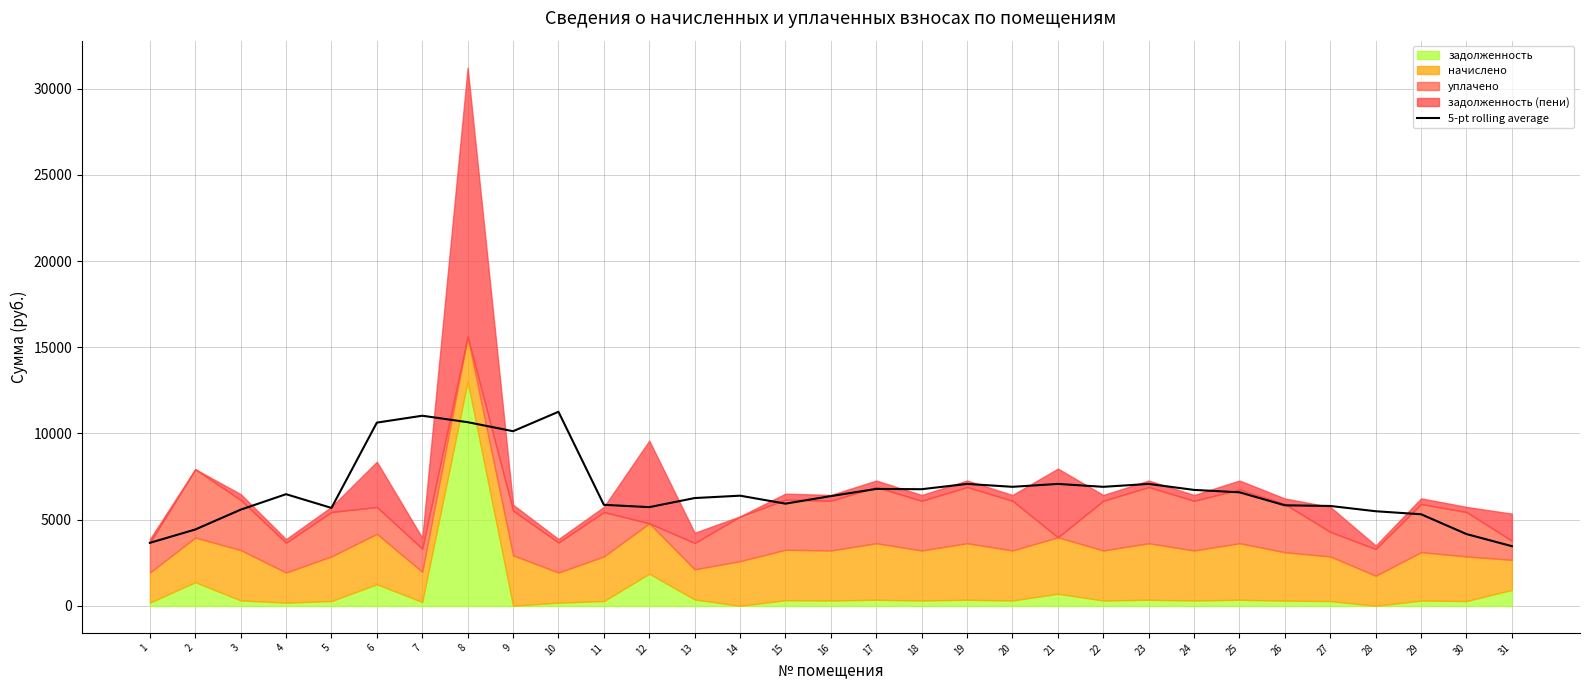

What is the ratio of the value at 30 to the value at 3?

0.7